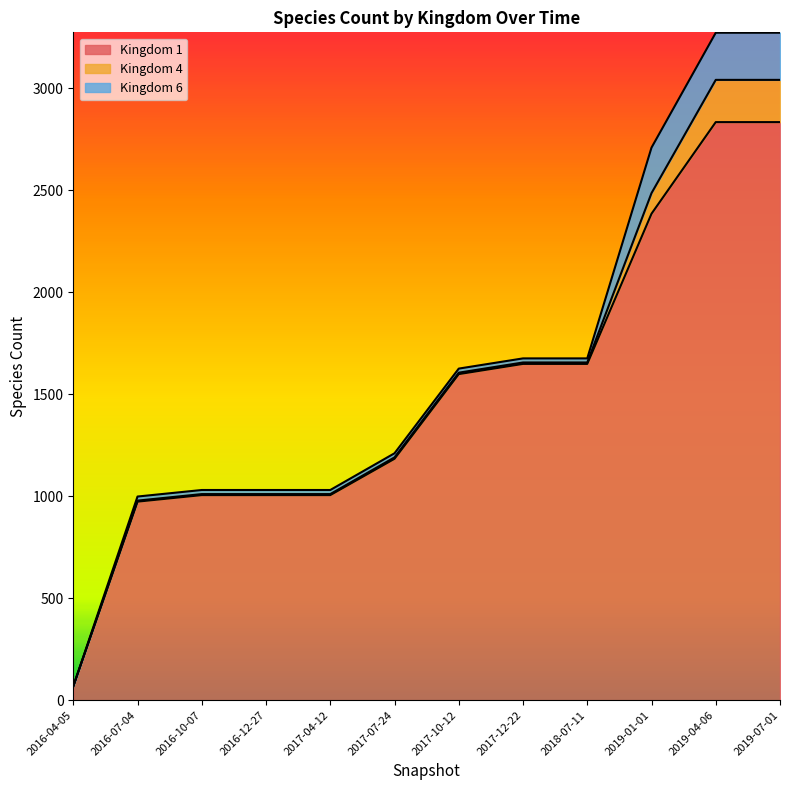

What is the spread (max minus min) of values at 2017-12-22?

1641